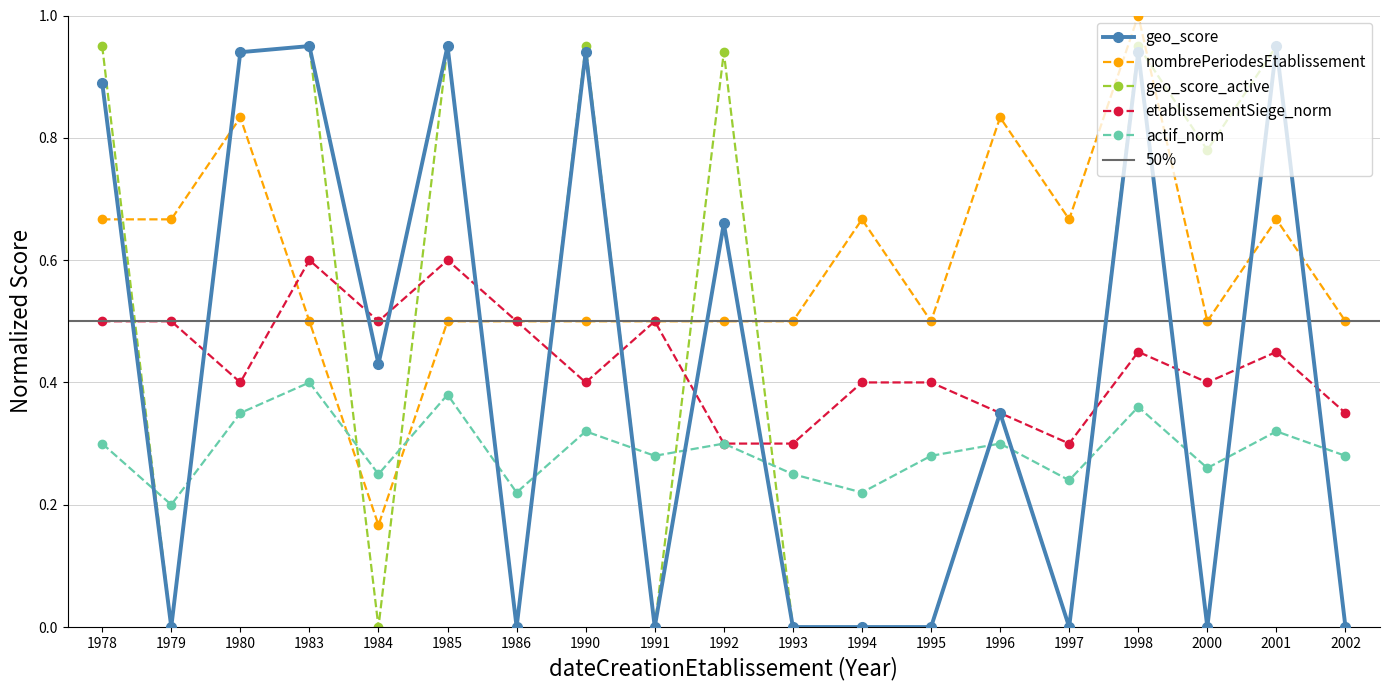

True or false: geo_score has more than 0 points higher than both neighbors.

True